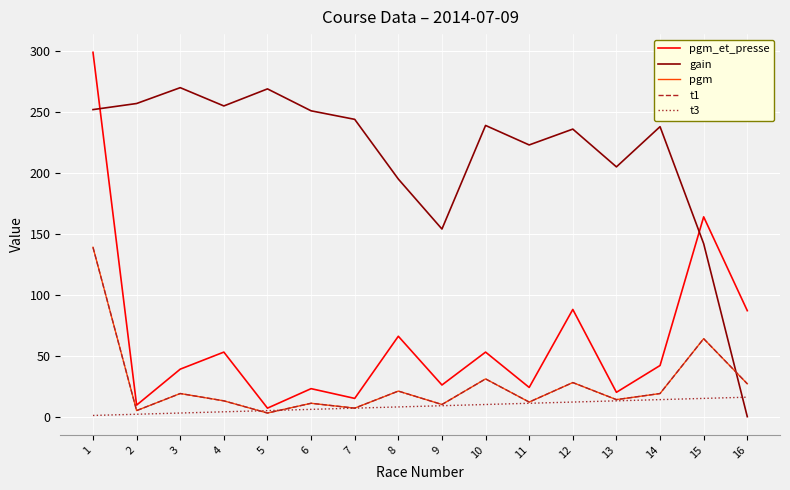

Does the chart have visible grid lines?

Yes